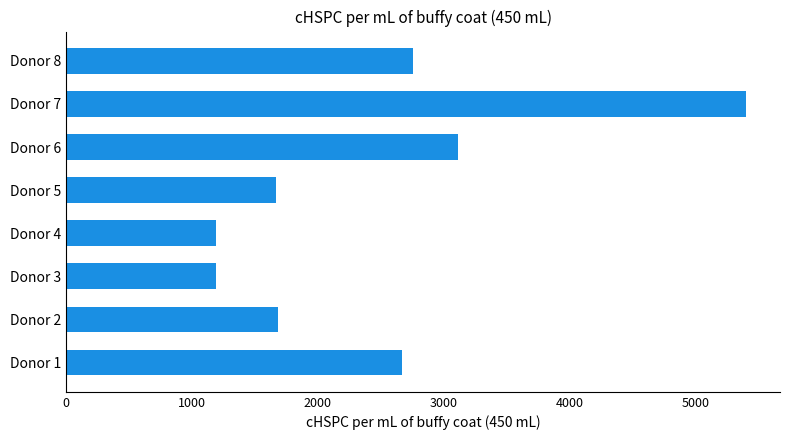

What is the change in value from Donor 5 to Donor 7?

+3733.3